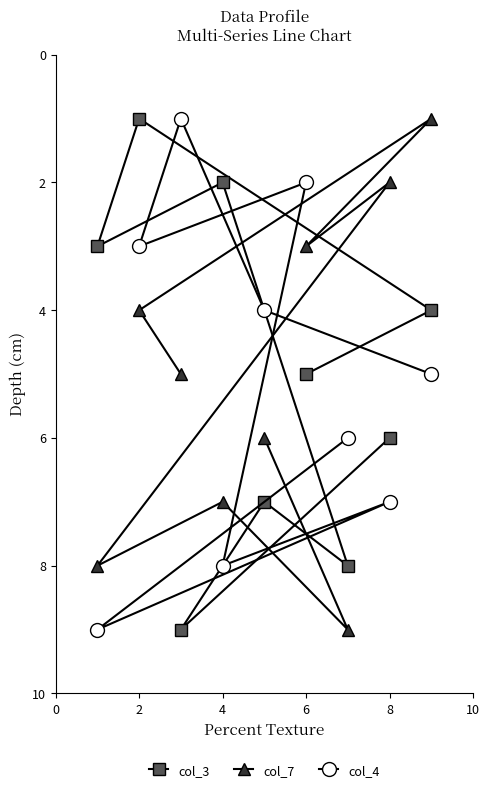

The col_3 series shows 1 at 2. True or false?

True